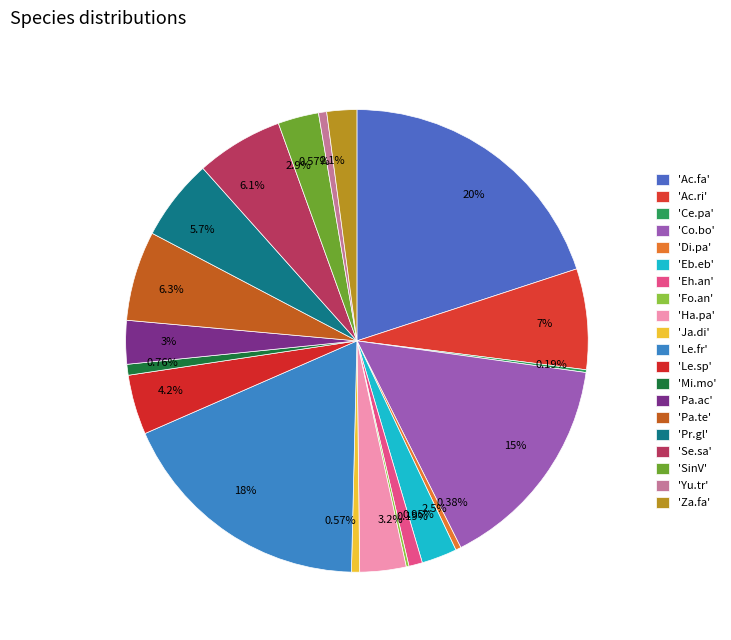

Is there a majority slice in this chart?

No